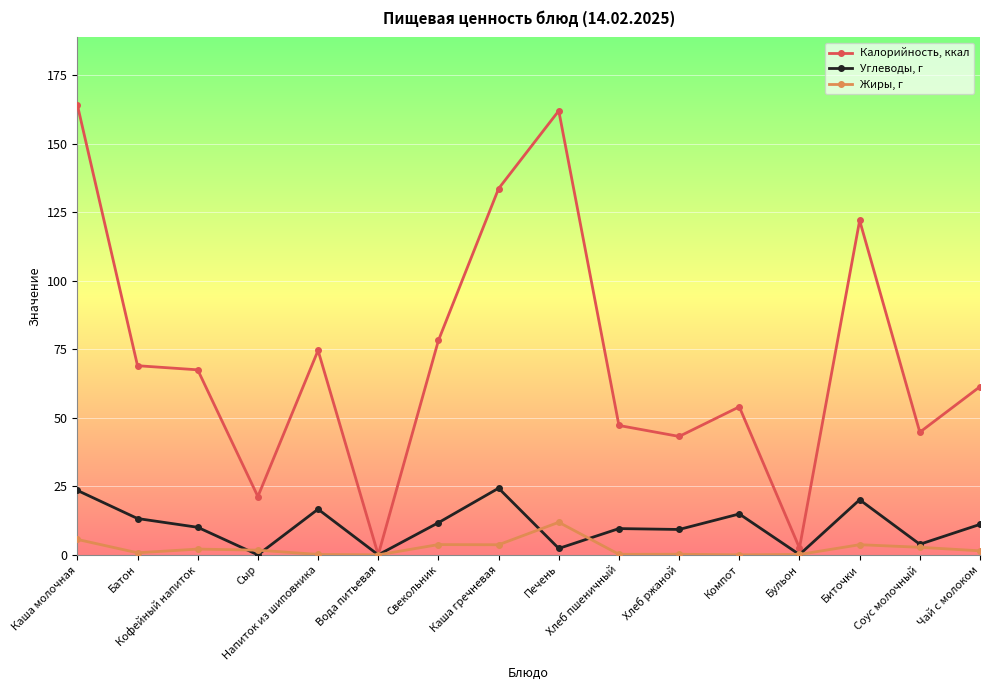

What is the sum of the Калорийность, ккал values at Биточки and Сыр?

143.3